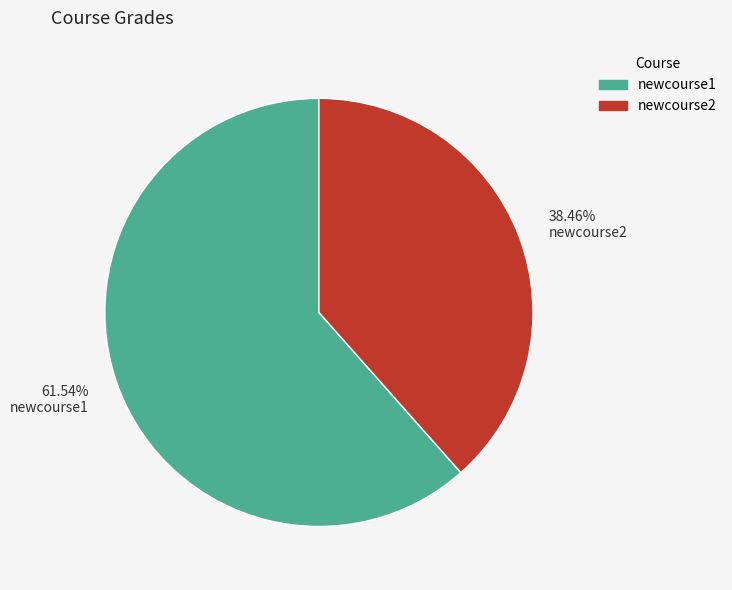

Approximately how many times larger is the value at 61.54% newcourse1 compared to 38.46% newcourse2?

1.6